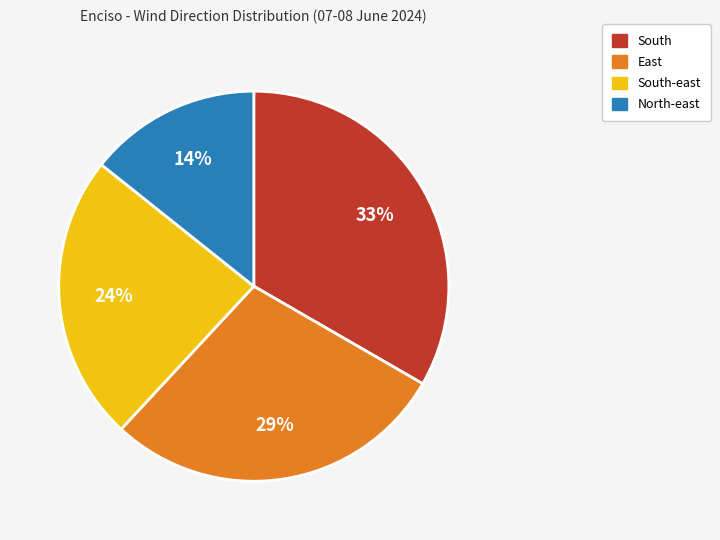

To the nearest percent, what is the difference between the largest and smallest slice percentages?

19%